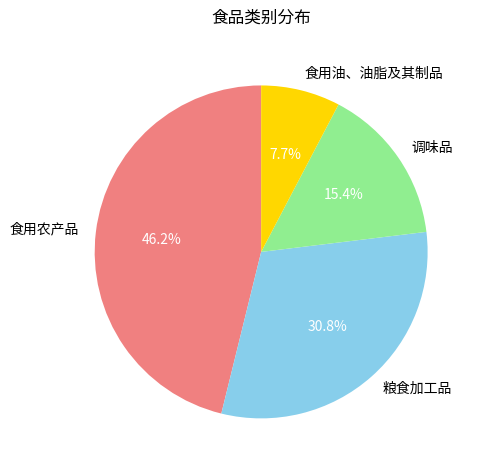

Does any single category account for the majority?

No